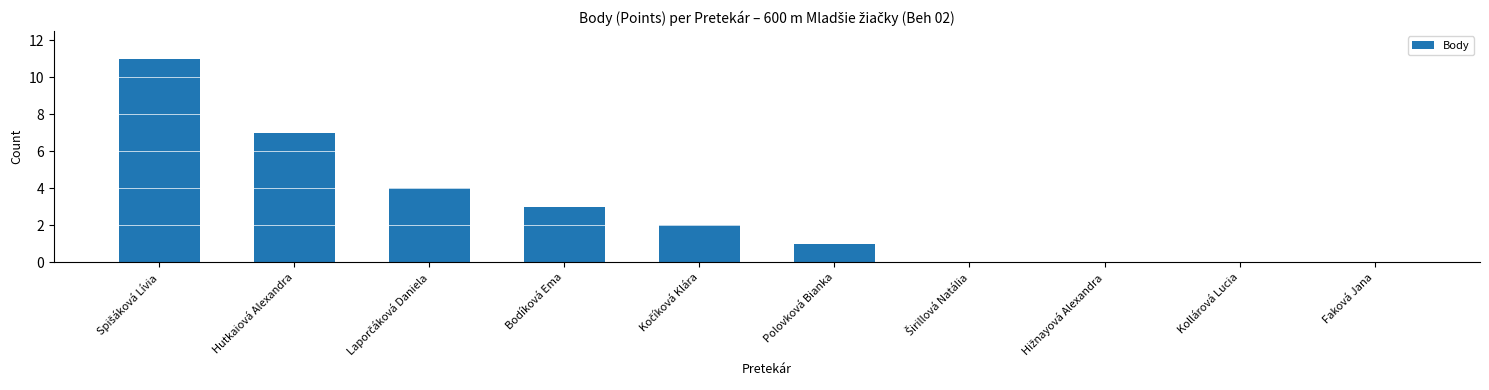

What is the sum of all values?

28